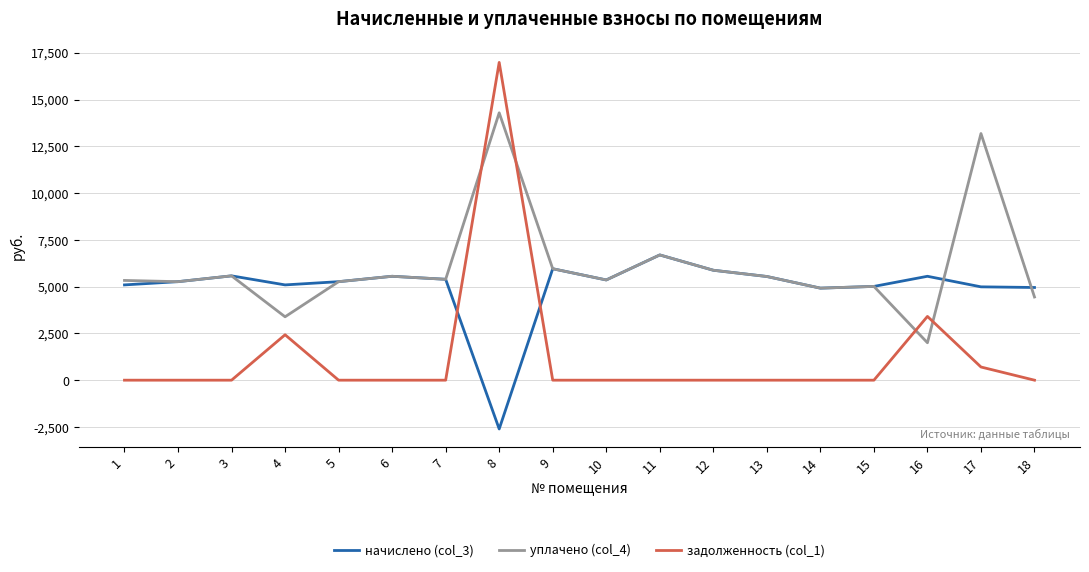

True or false: задолженность (col_1) has a value of 6719.4 at 7.

False